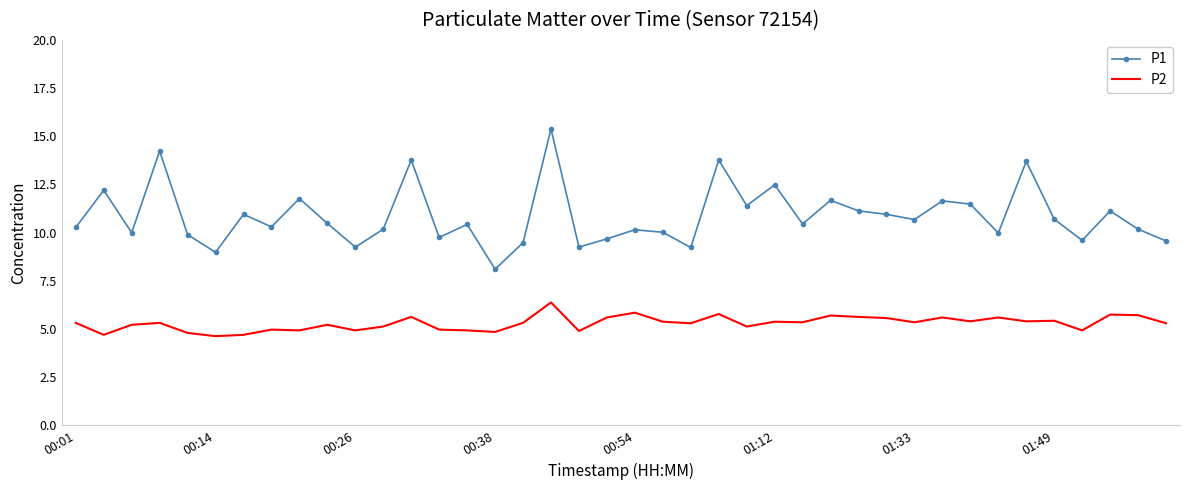

What is the highest value of the P1 series?

15.4